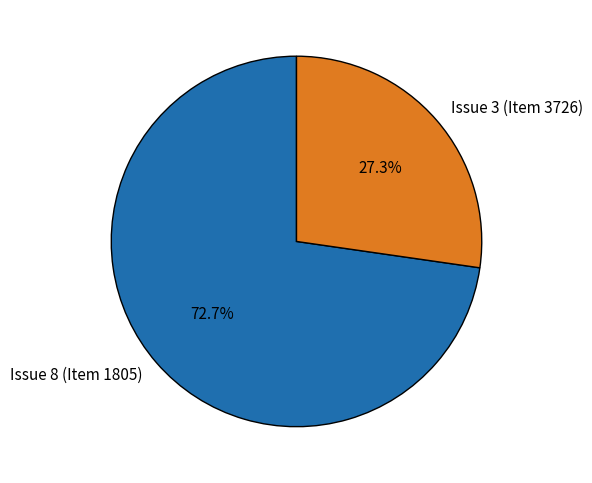

What is the majority slice?

Issue 8 (Item 1805)